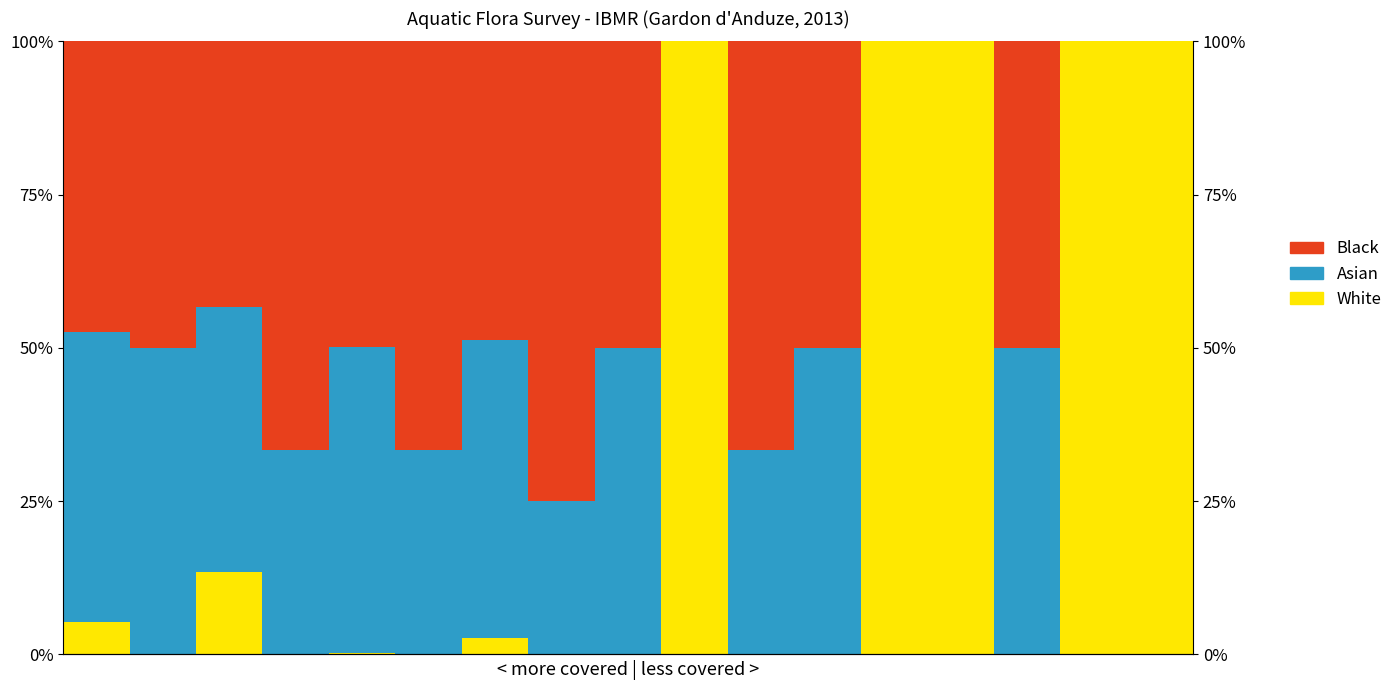

Between 3 and 10, which series saw the biggest shift?

White